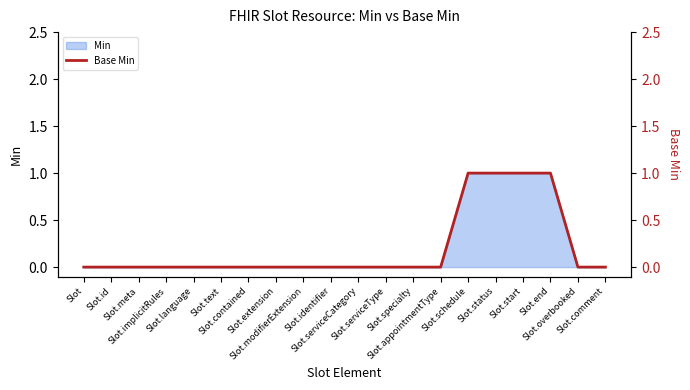

Reading left to right, extract all data points from this chart.

0	0	0	0	0	0	0	0	0	0	0	0	0	0	1	1	1	1	0	0